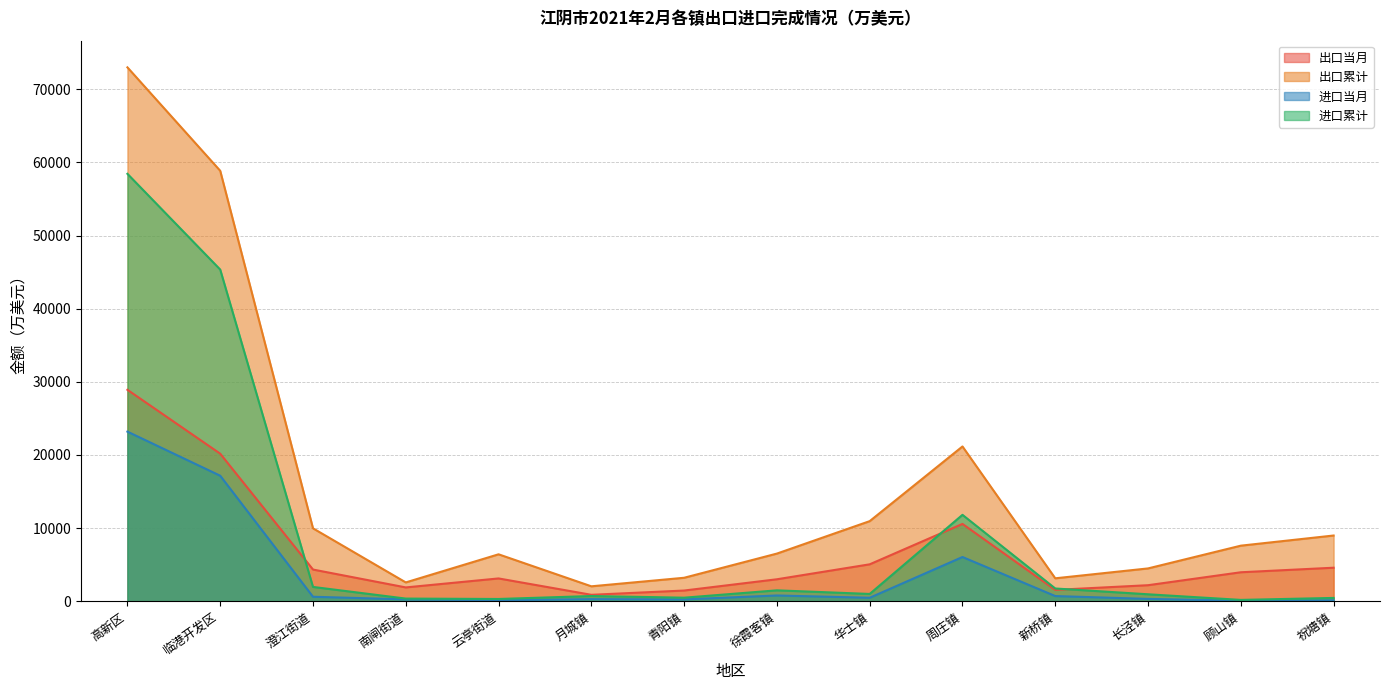

At which label is 出口累计 closest to 37514?

周庄镇